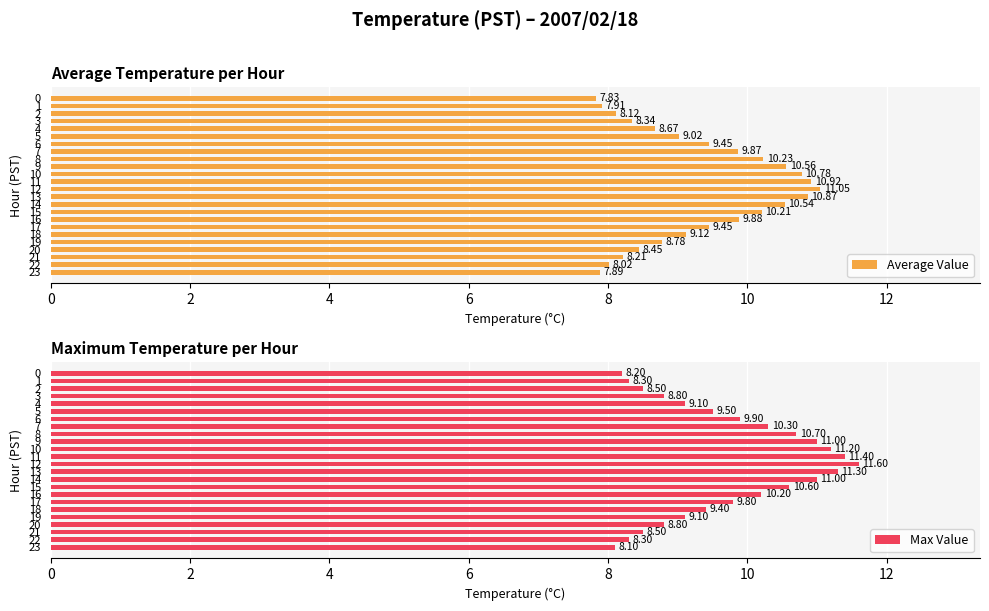

Between 9 and 20, which series saw the biggest shift?

Max Value